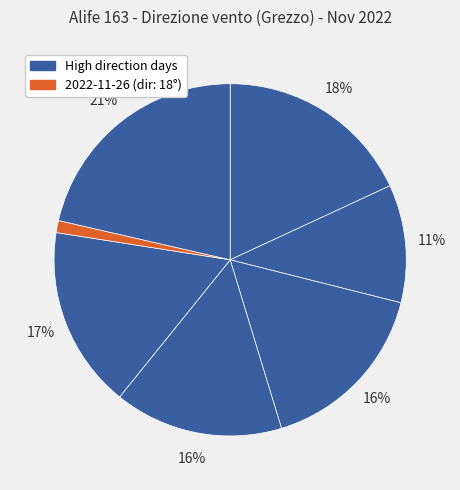

Which category has the smallest portion of the pie?

2022-11-26